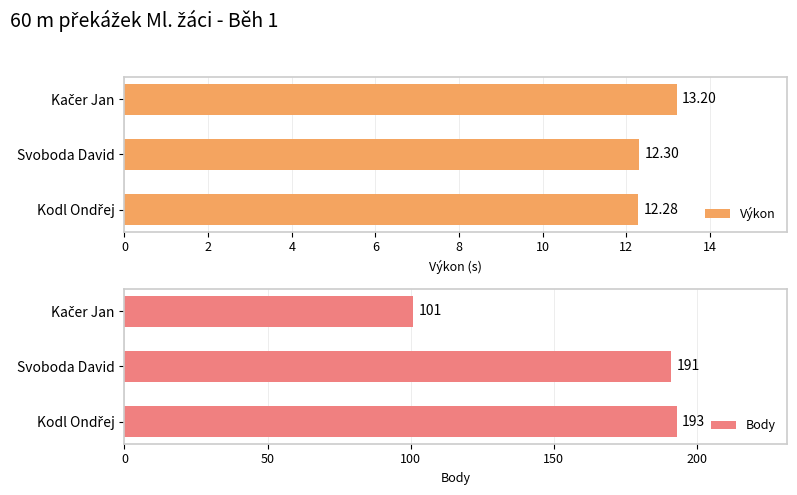

What is the average value of the Výkon series?

12.6